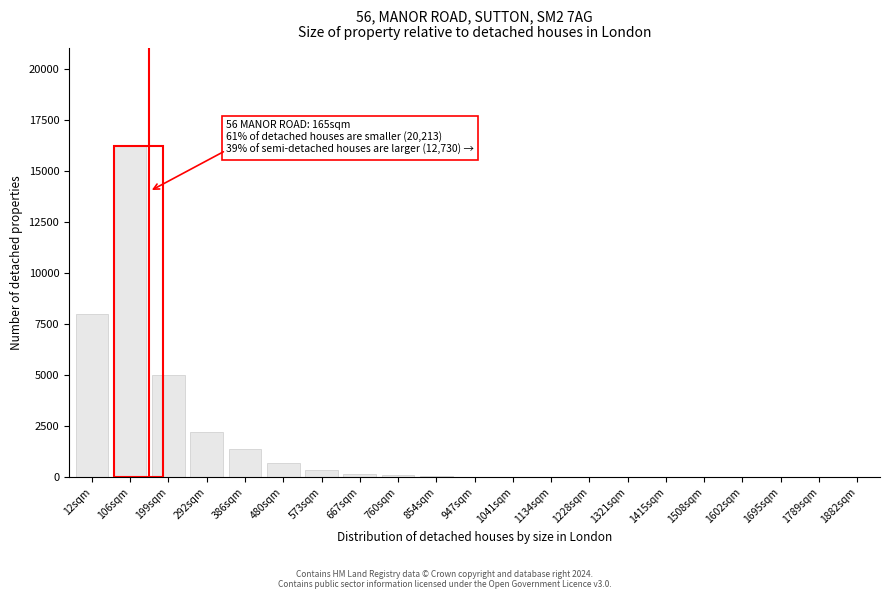

True or false: the data shows 3 at 1602sqm.

True